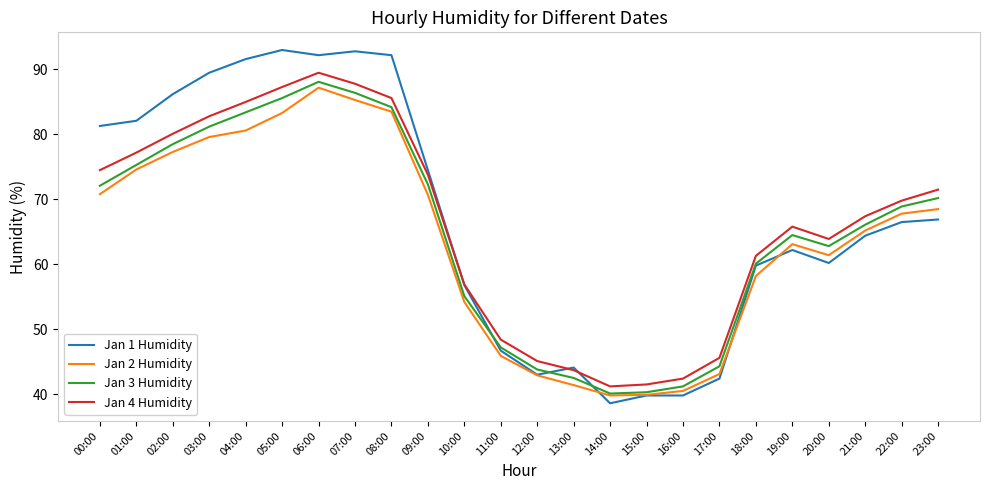

What is the difference between the maximum and minimum values in the Jan 1 Humidity series?

54.4